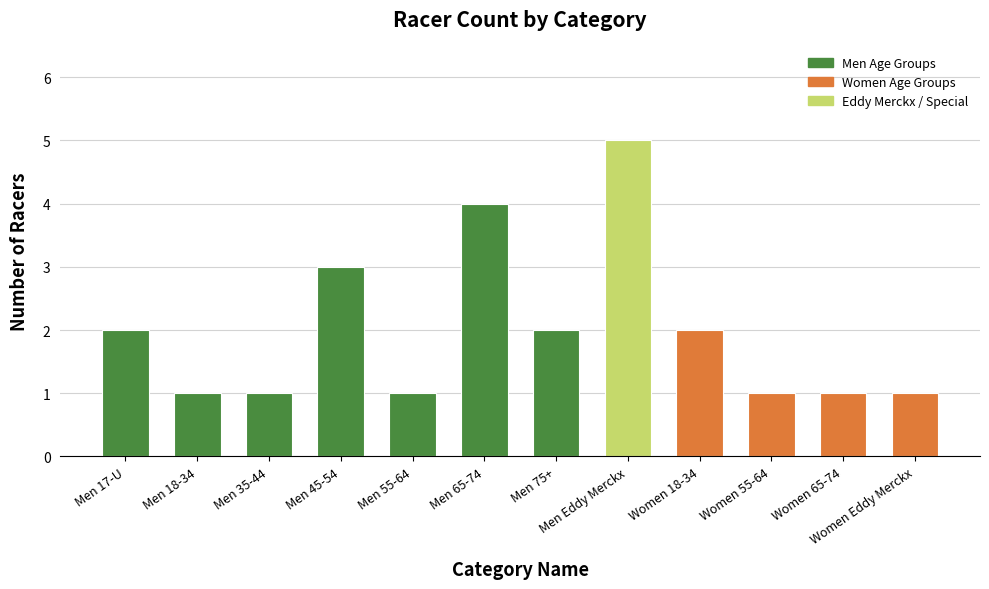

Reading left to right, what are all the values shown in this chart?

2	1	1	3	1	4	2	5	2	1	1	1